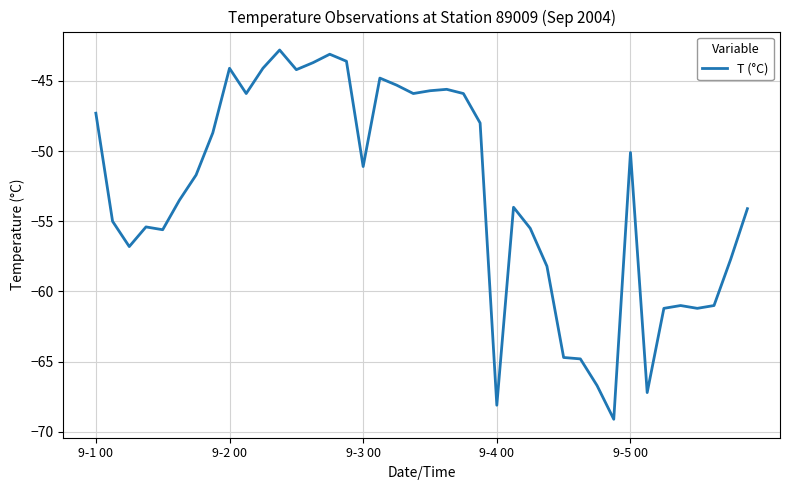

What is the minimum value shown in the chart?

-69.1